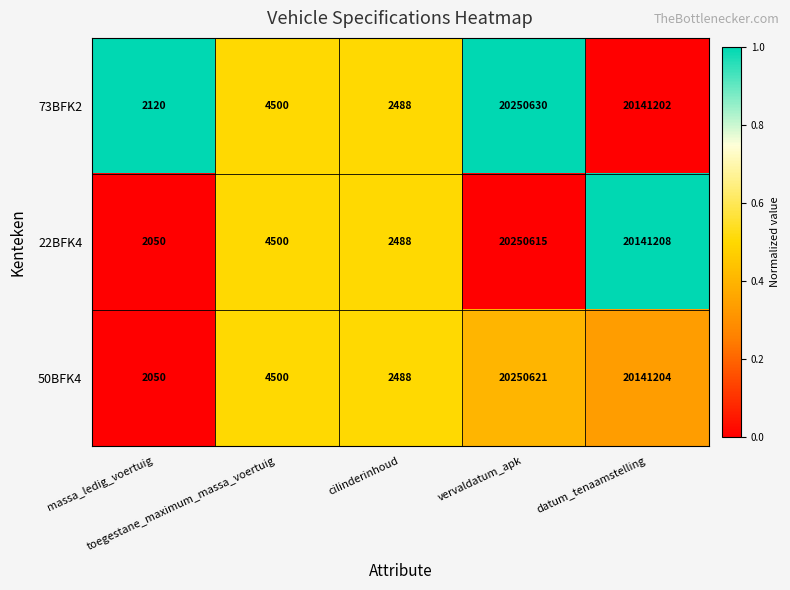

What is the sum of all 73BFK2 values?

40400940